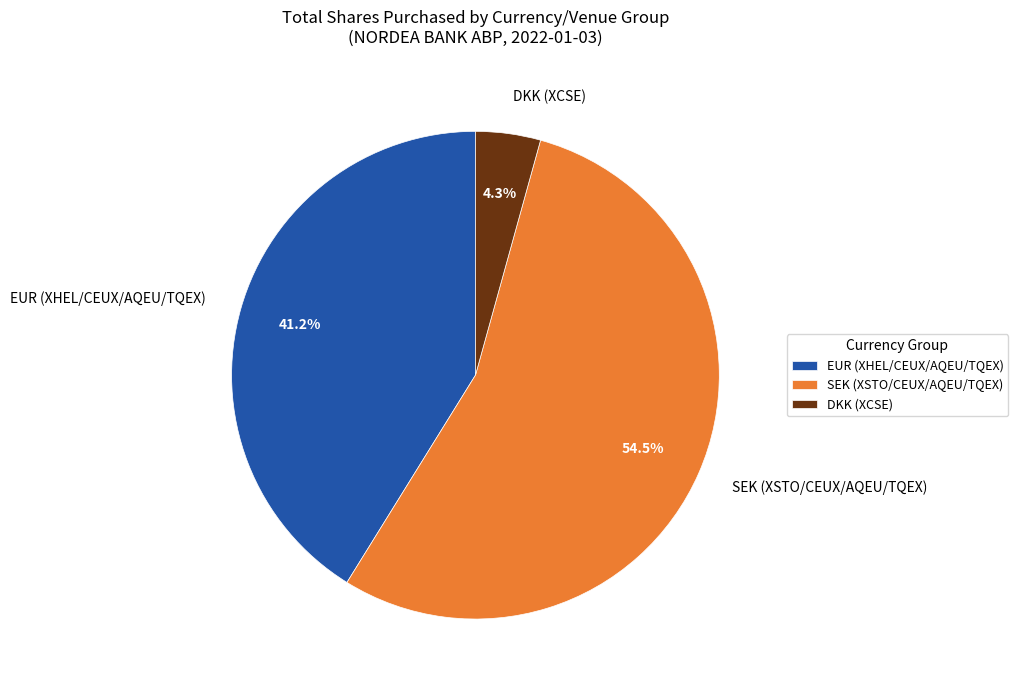

Is it true that DKK (XCSE) is 4% of the pie?

True